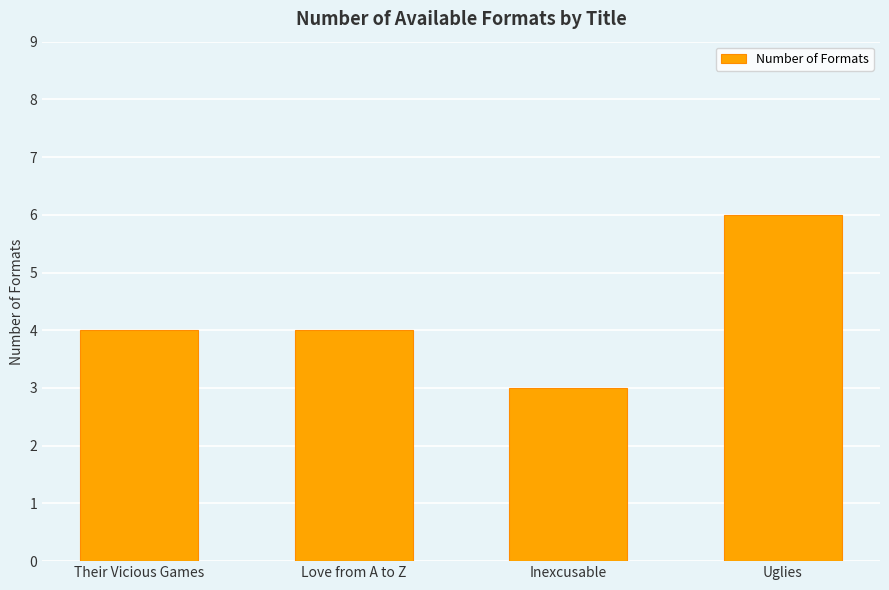

What is the label of the 1st bar from the right?

Uglies